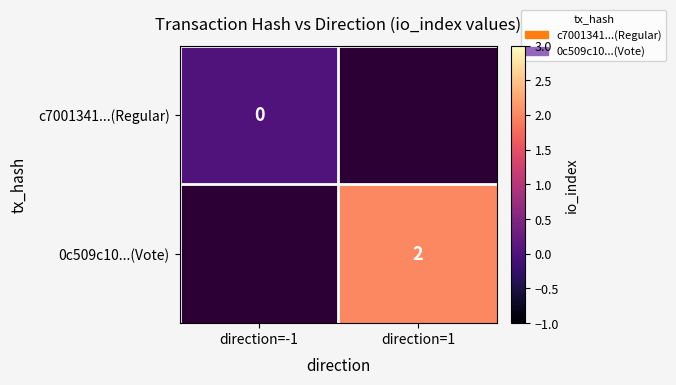

The value of 0c509c10...(Vote) at direction=1 is 1. True or false?

False